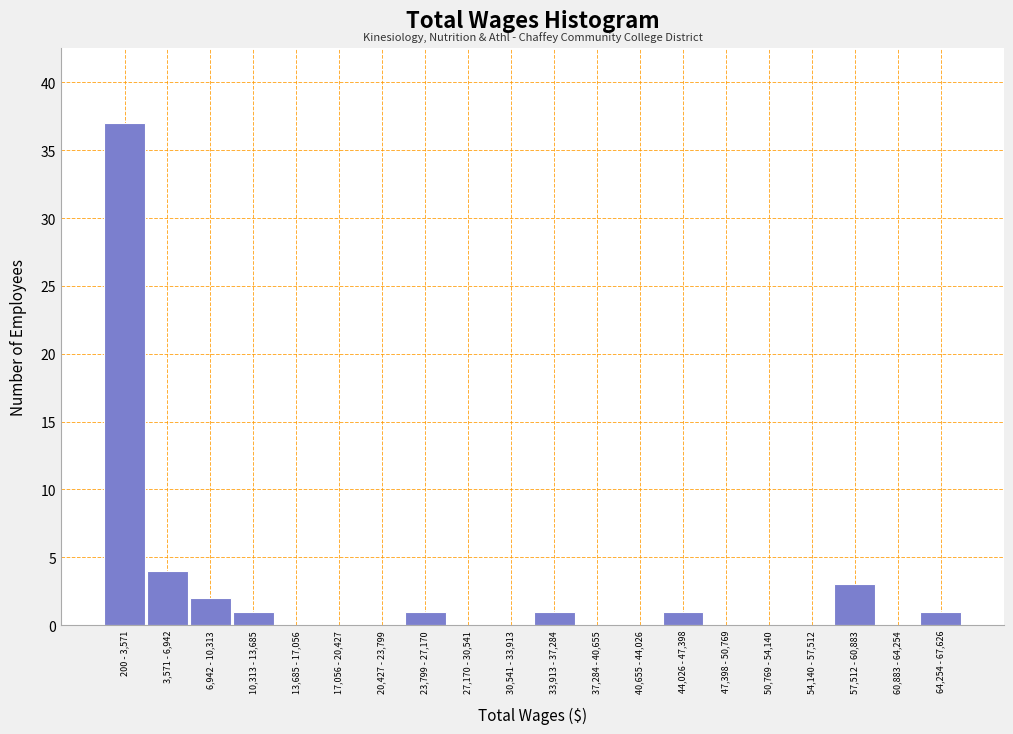

Reading left to right, list all the values displayed in this chart.

200 - 3,571=37	3,571 - 6,942=4	6,942 - 10,313=2	10,313 - 13,685=1	13,685 - 17,056=0	17,056 - 20,427=0	20,427 - 23,799=0	23,799 - 27,170=1	27,170 - 30,541=0	30,541 - 33,913=0	33,913 - 37,284=1	37,284 - 40,655=0	40,655 - 44,026=0	44,026 - 47,398=1	47,398 - 50,769=0	50,769 - 54,140=0	54,140 - 57,512=0	57,512 - 60,883=3	60,883 - 64,254=0	64,254 - 67,626=1